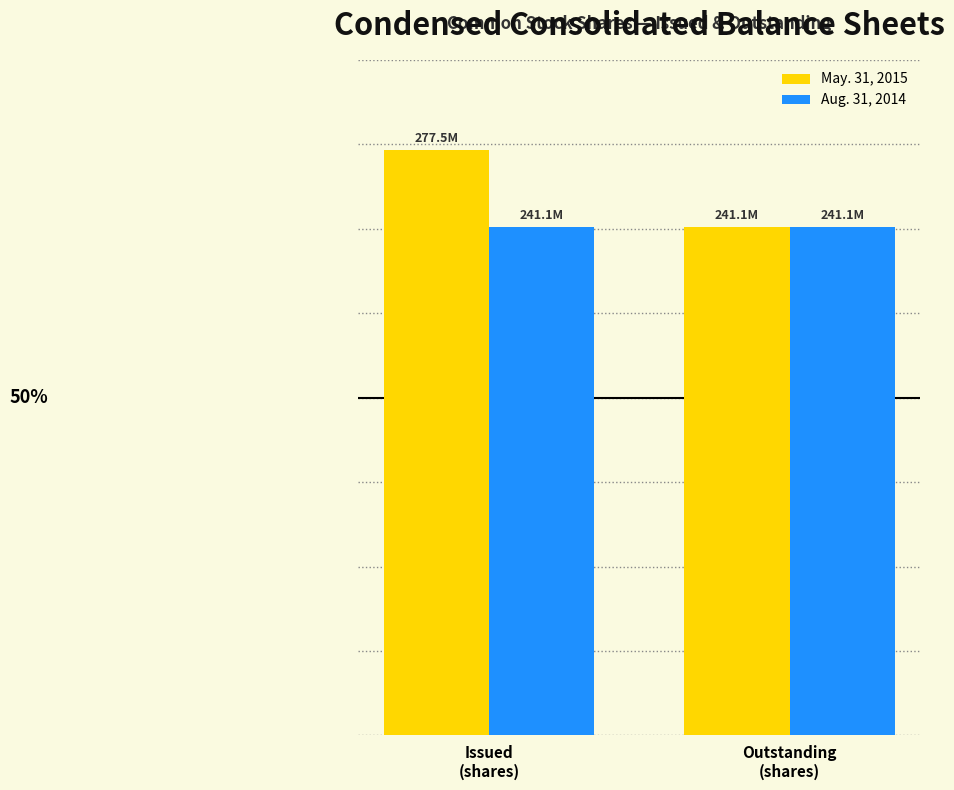

At which category is the sum across all series the highest?

Issued
(shares)